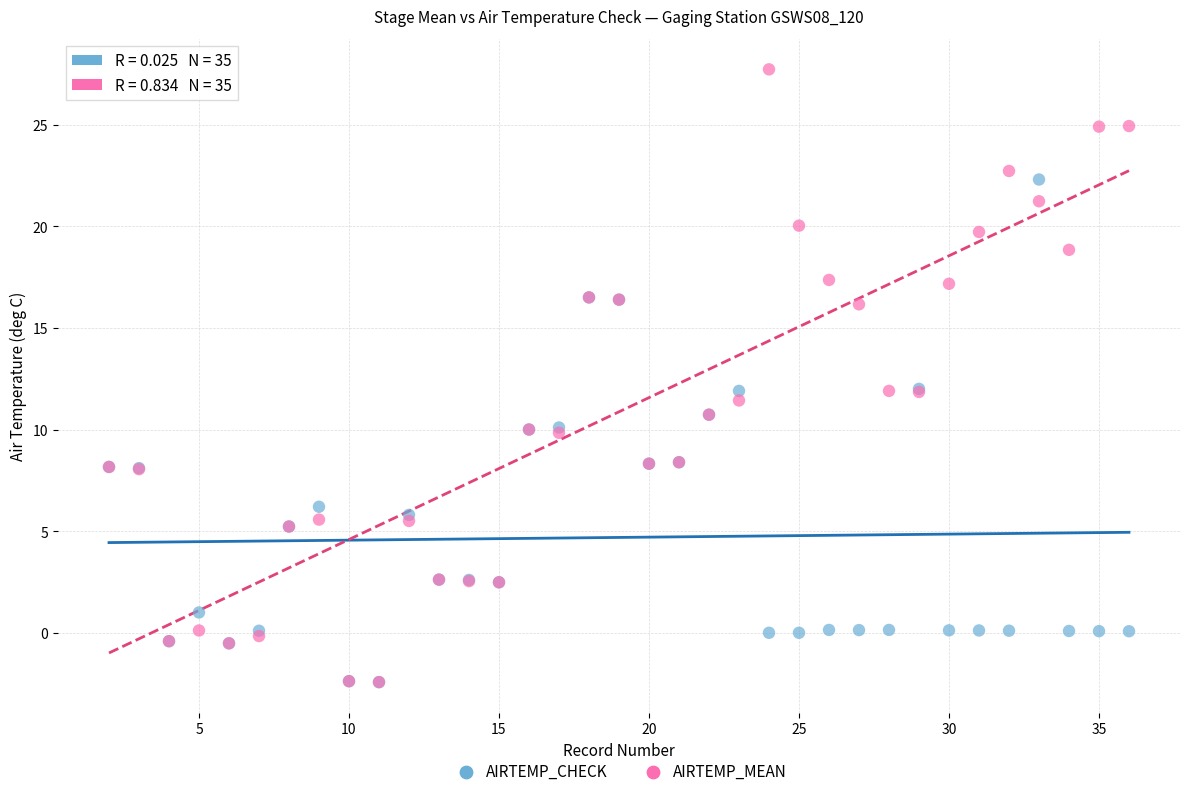

What are all the series names shown in the legend?

AIRTEMP_CHECK, AIRTEMP_MEAN